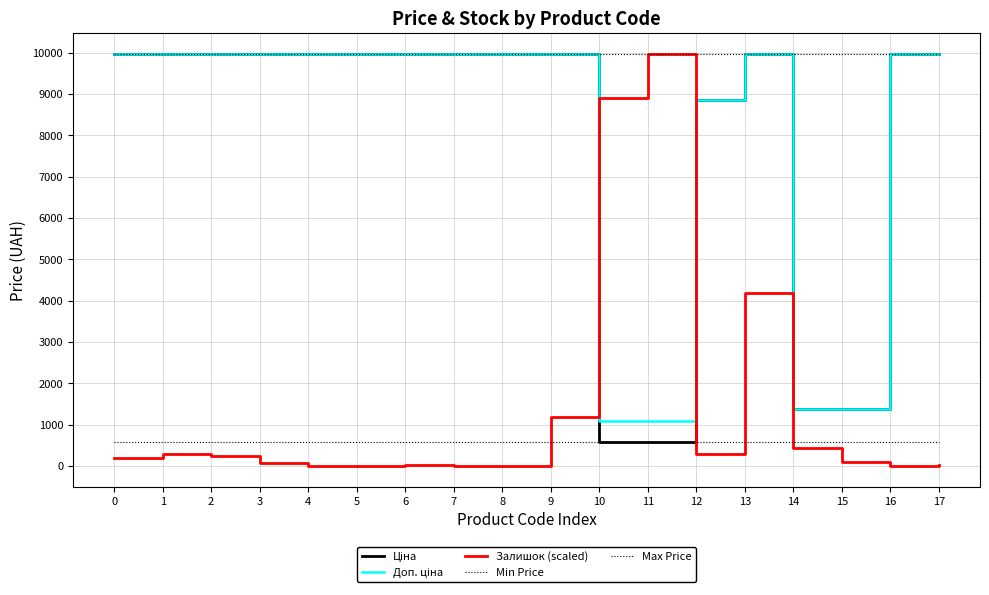

Does the chart have visible grid lines?

Yes